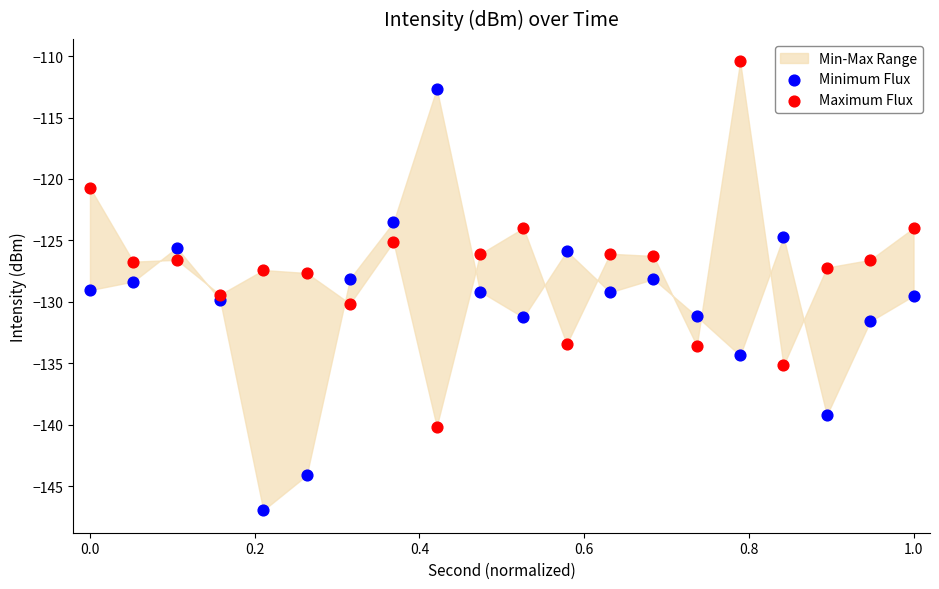

Across all data points, what is the range of X values (max minus min)?

1.0